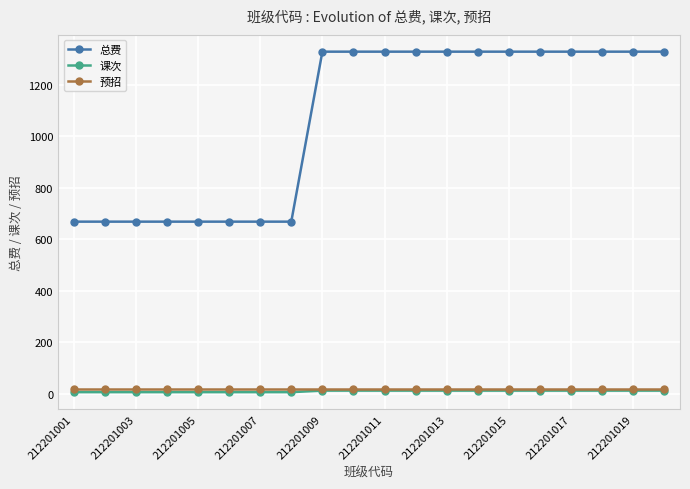

True or false: 总费 and 预招 intersect in this chart.

False